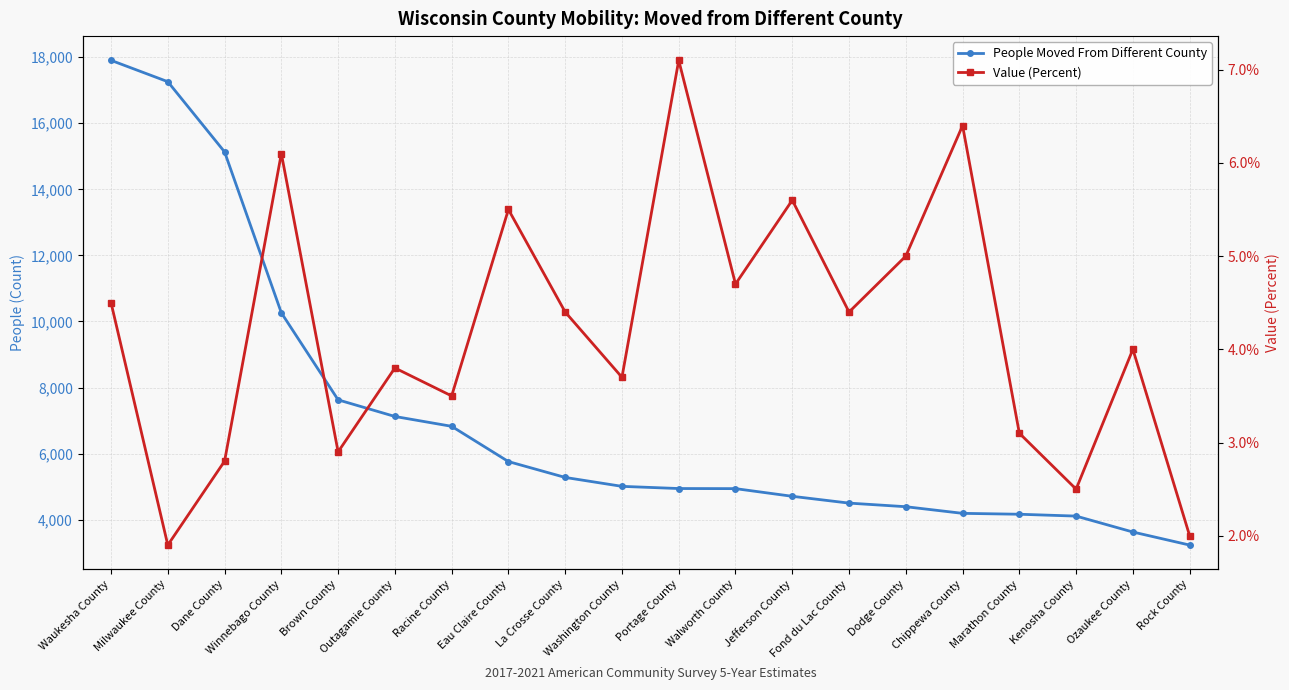

Rank the series at Kenosha County from highest to lowest value.

People Moved From Different County, Value (Percent)